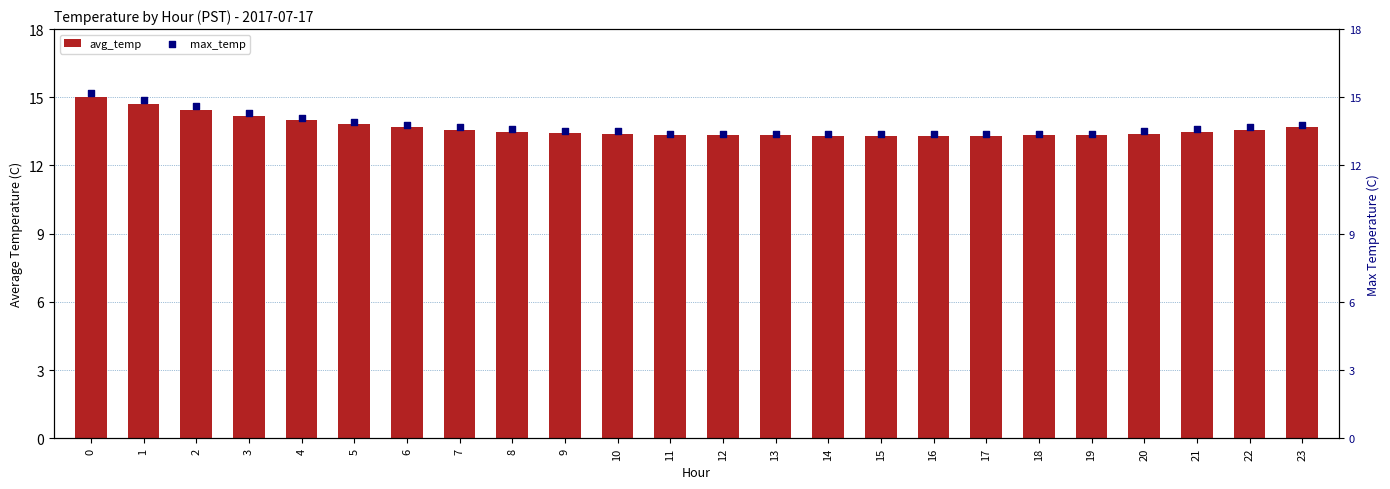

At how many categories does at least one series exceed 14?

5